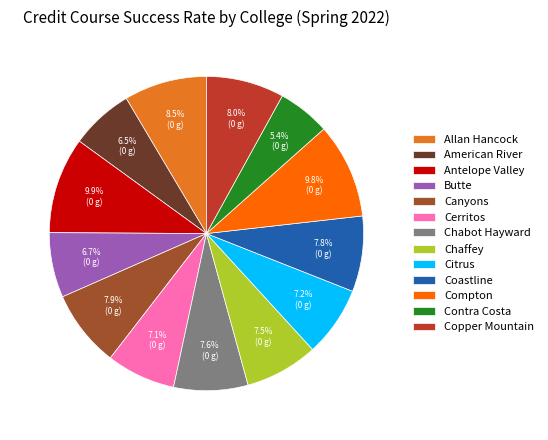

Is there any slice that represents more than half of the pie?

No